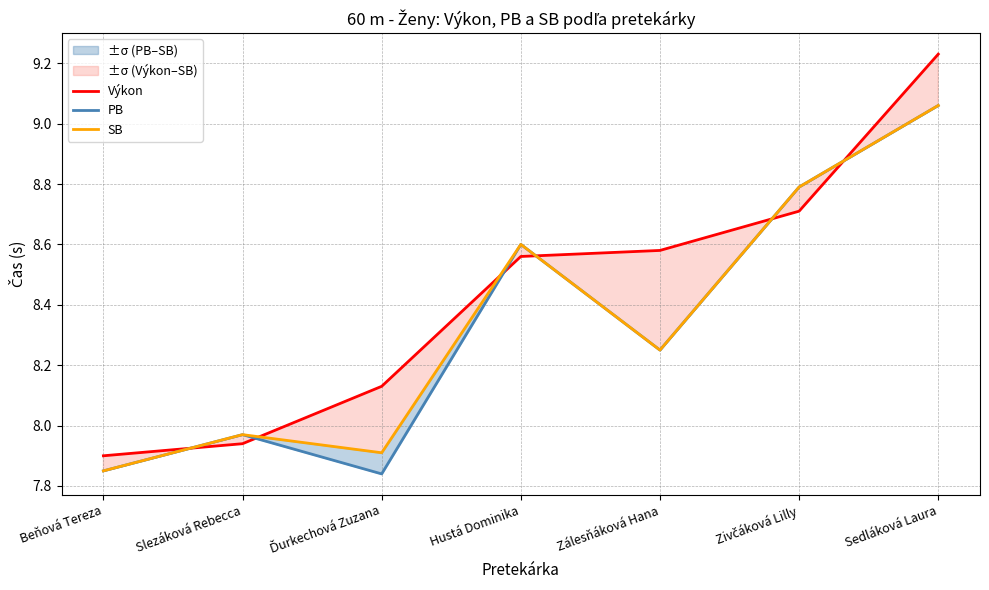

Which category has the lowest value across all series?

Ďurkechová Zuzana